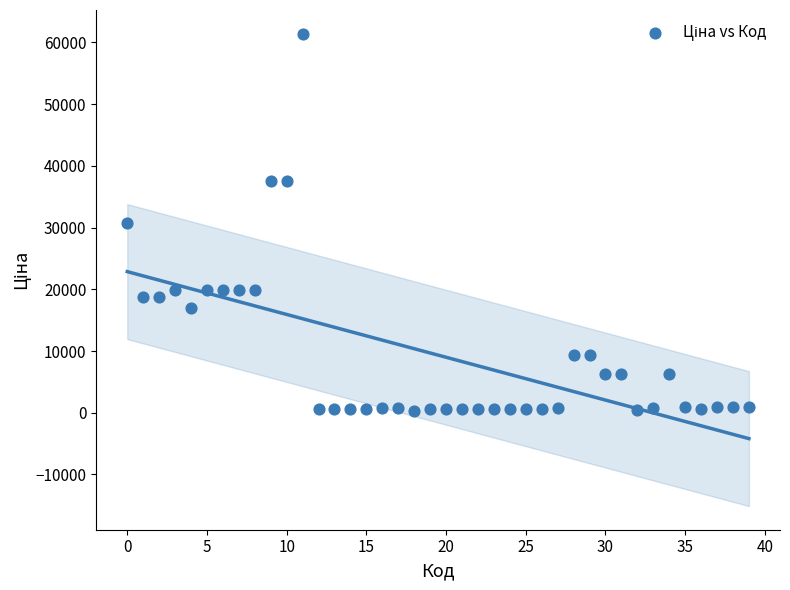

What is the range of Y values (max minus min)?

61074.4